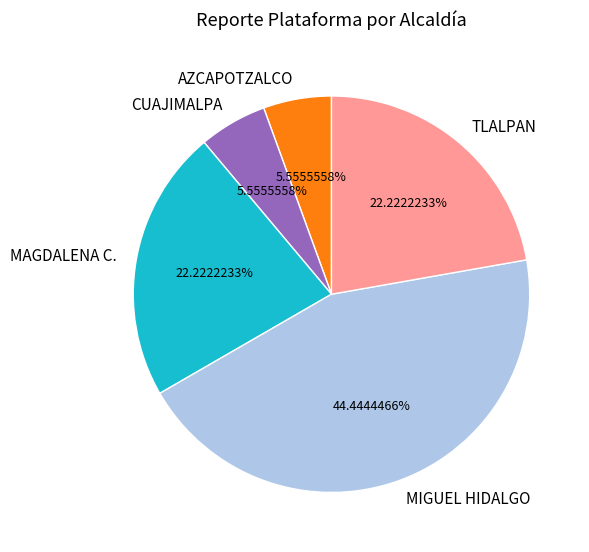

Is there any slice that represents more than half of the pie?

No